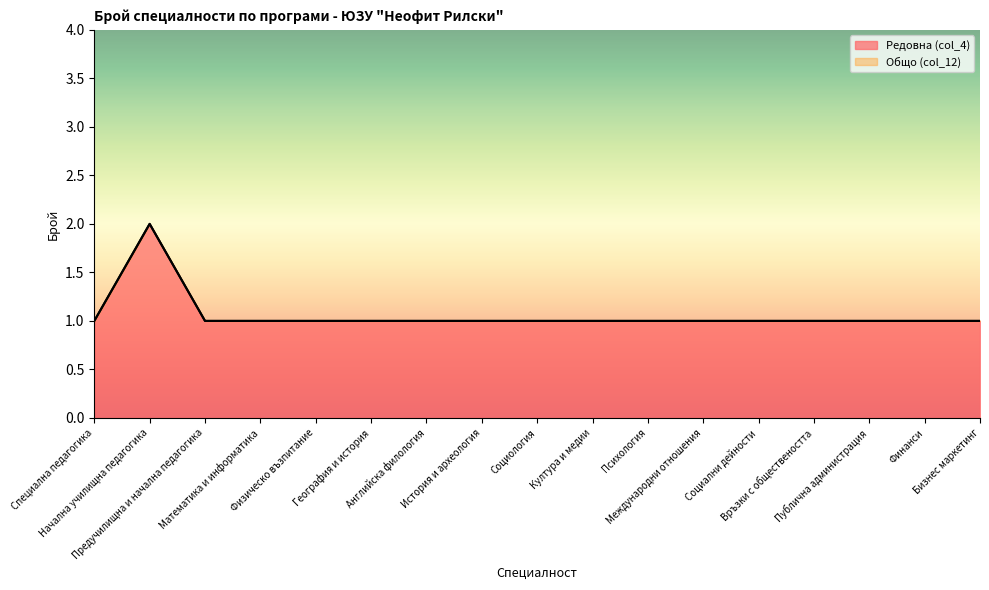

True or false: Редовна (col_4) and Общо (col_12) cross at least once.

False